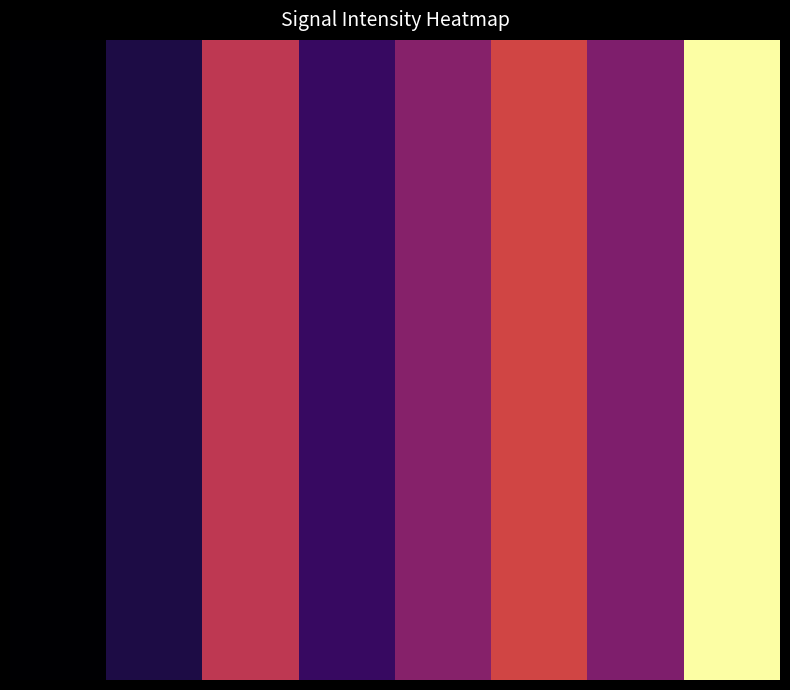

True or false: the data shows -46.1 at 21.

False